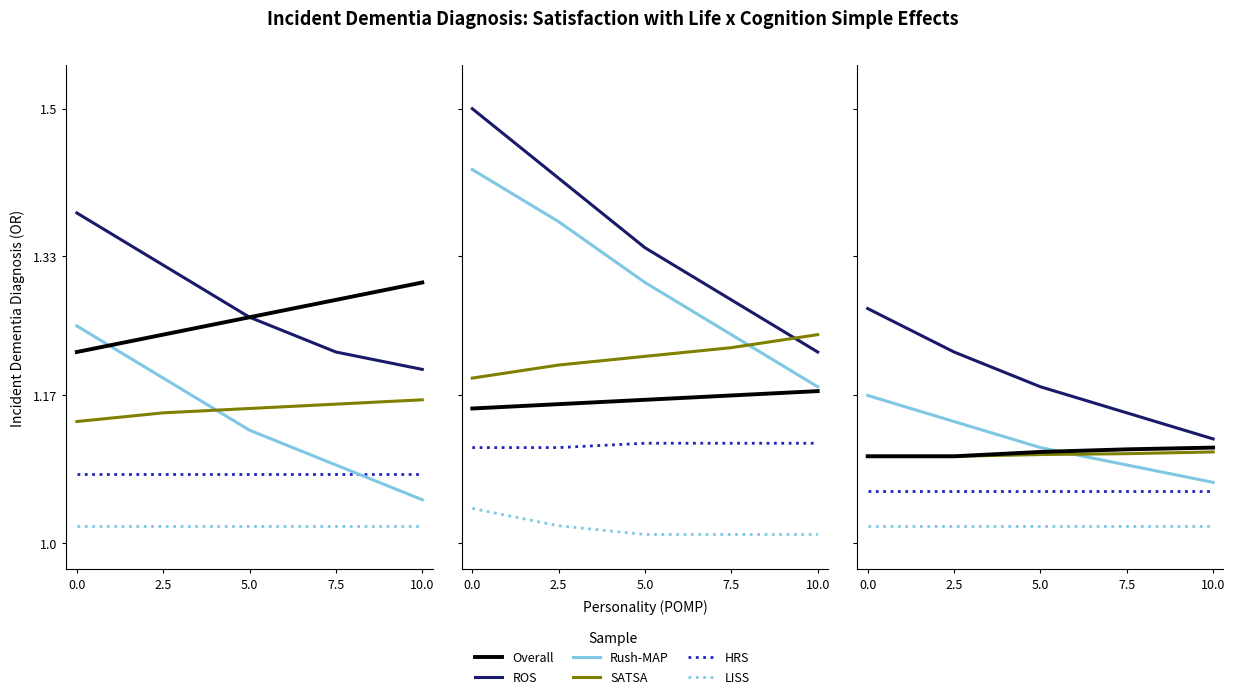

How many ROS values are between 1 and 2?

5